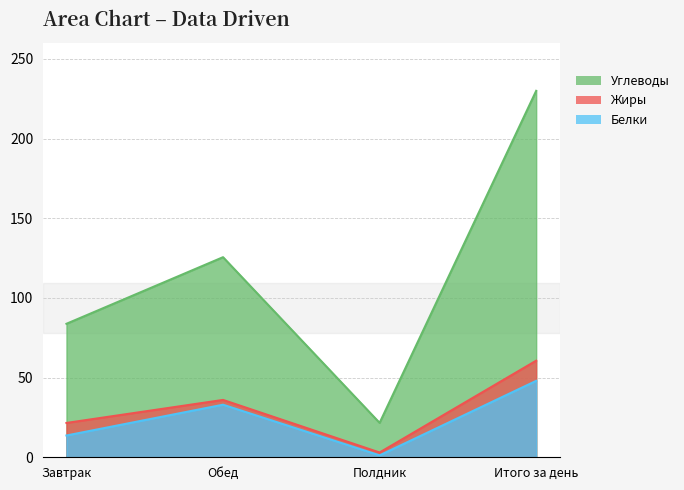

Where is Белки nearest to the value 24?

Обед